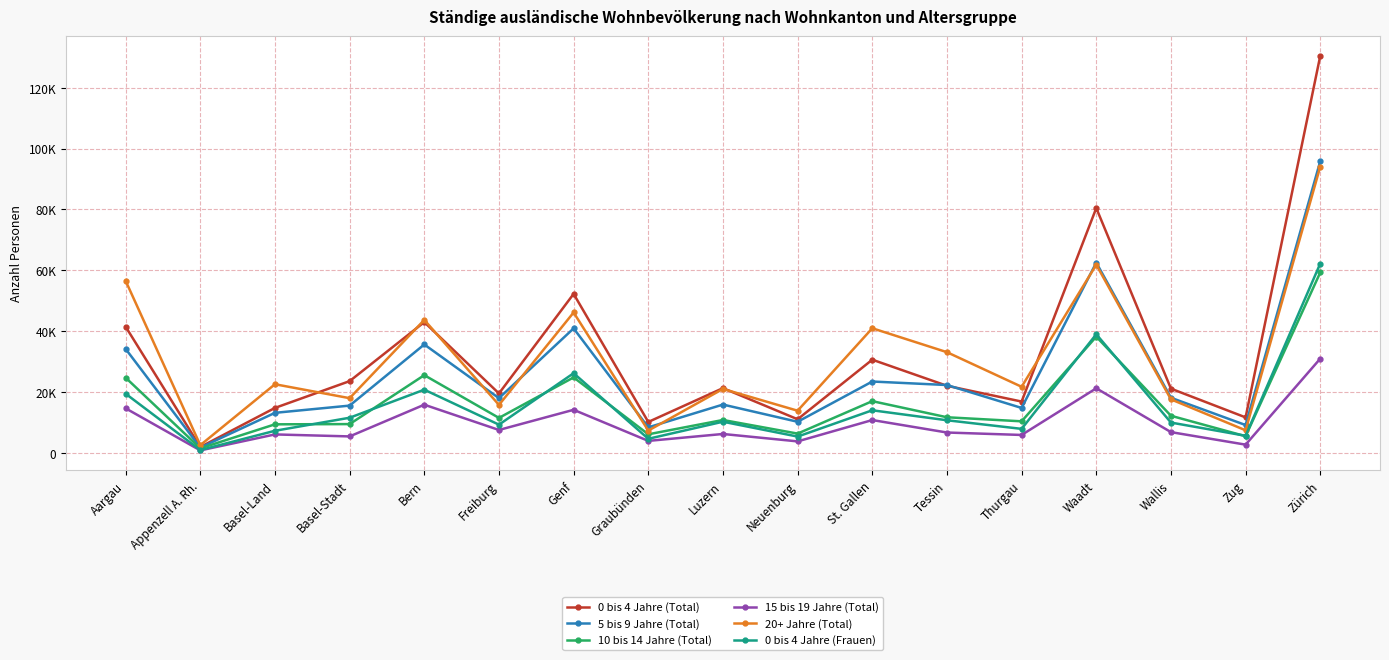

What are all the series names shown in the legend?

0 bis 4 Jahre (Total), 5 bis 9 Jahre (Total), 10 bis 14 Jahre (Total), 15 bis 19 Jahre (Total), 20+ Jahre (Total), 0 bis 4 Jahre (Frauen)